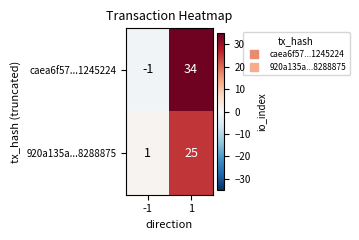

What is the sum of the caea6f57...1245224 values at -1 and 1?

33